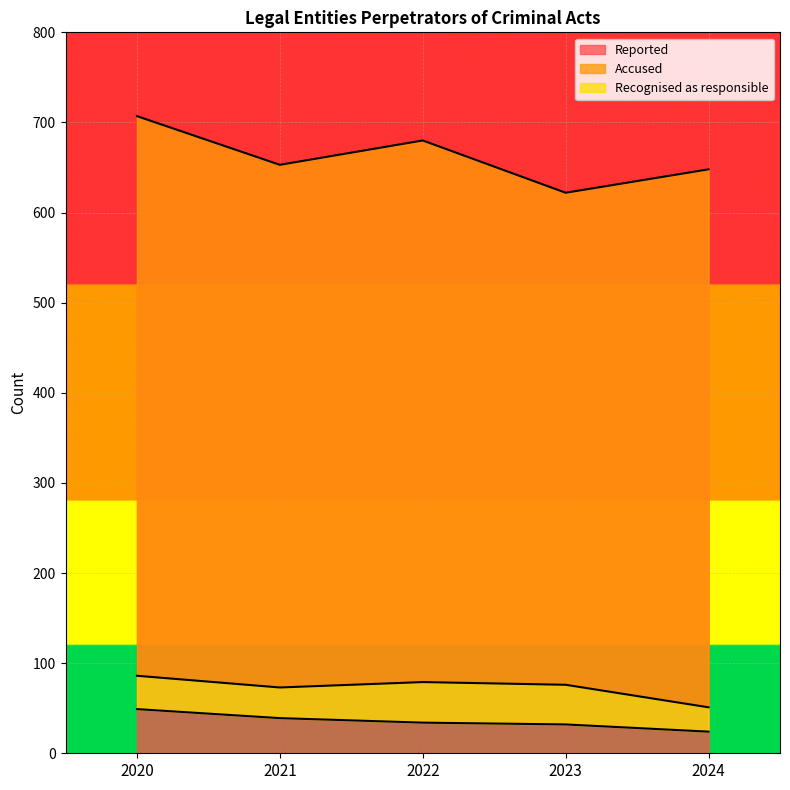

True or false: Accused and Reported cross at least once.

False